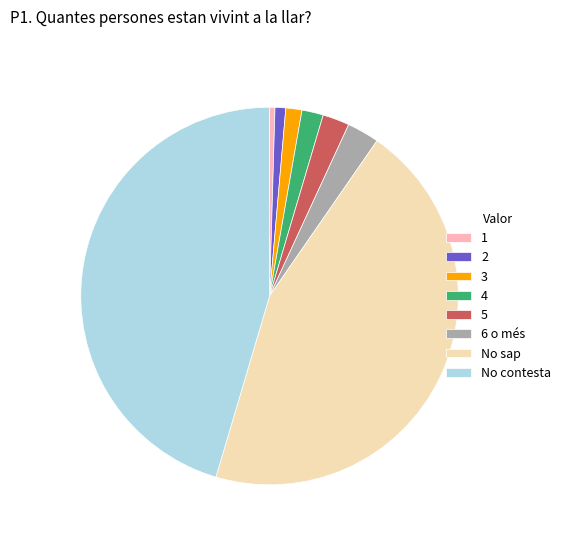

Is there a majority slice in this chart?

No